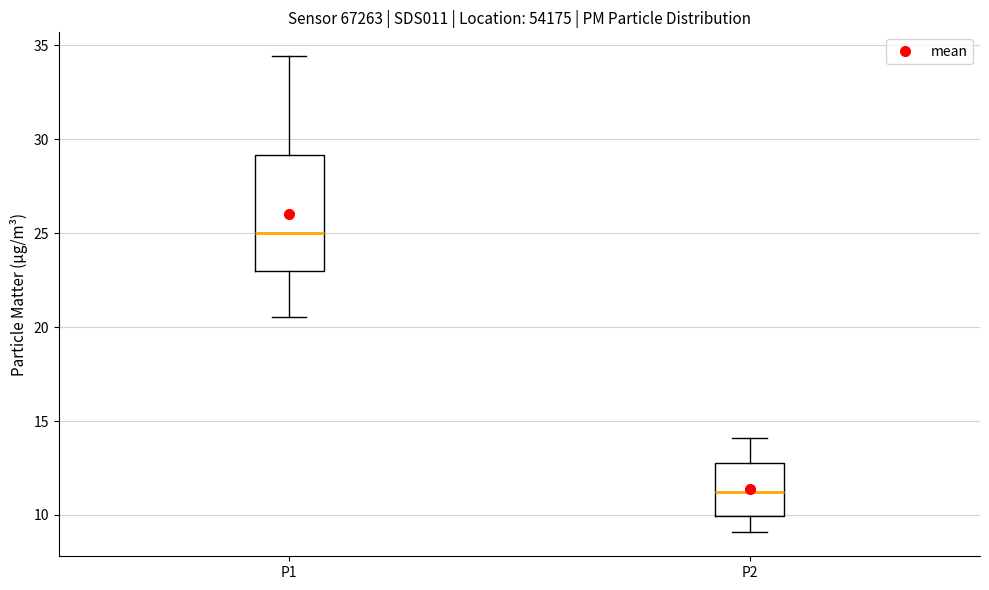

Which box's median line is the lowest?

P2